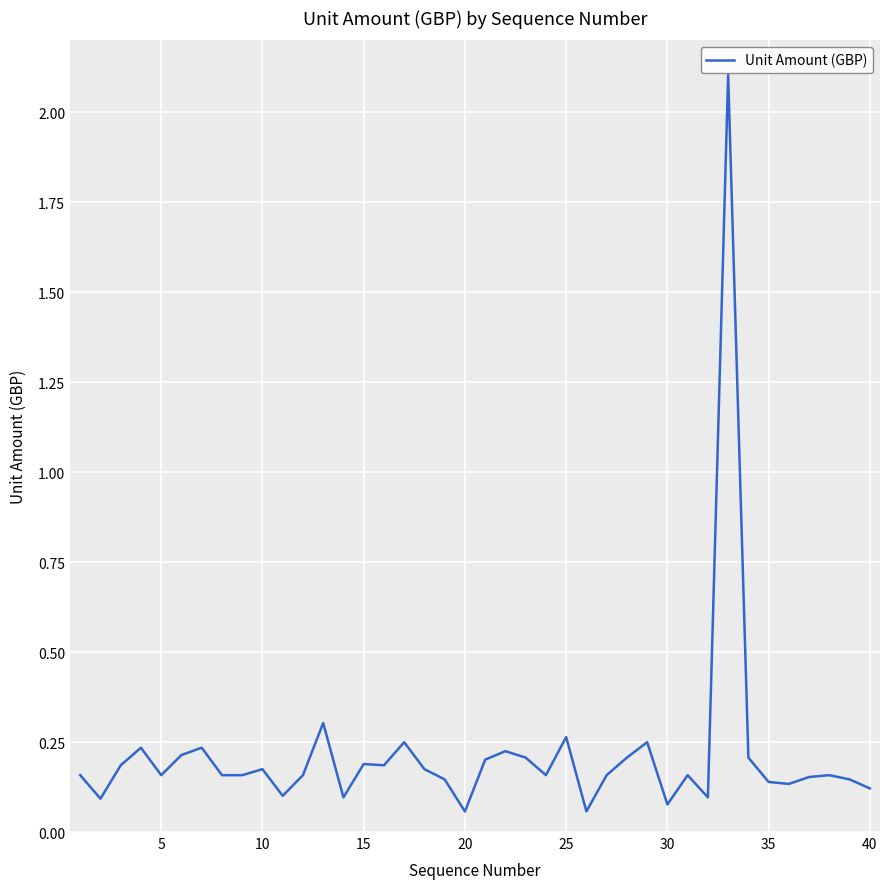

What is the maximum value shown in the chart?

2.1